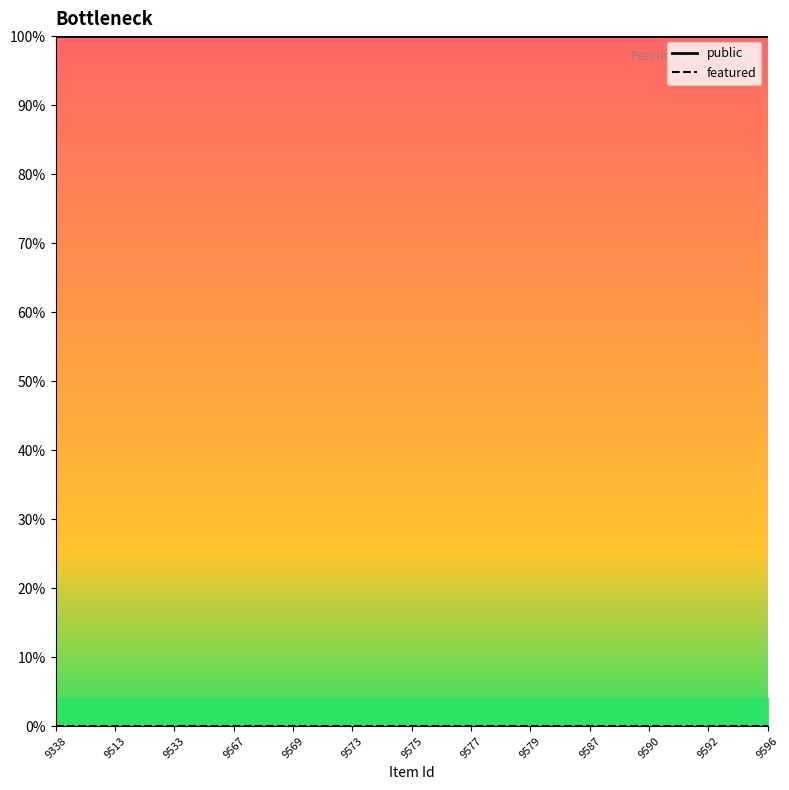

At which label is public closest to 1?

9338